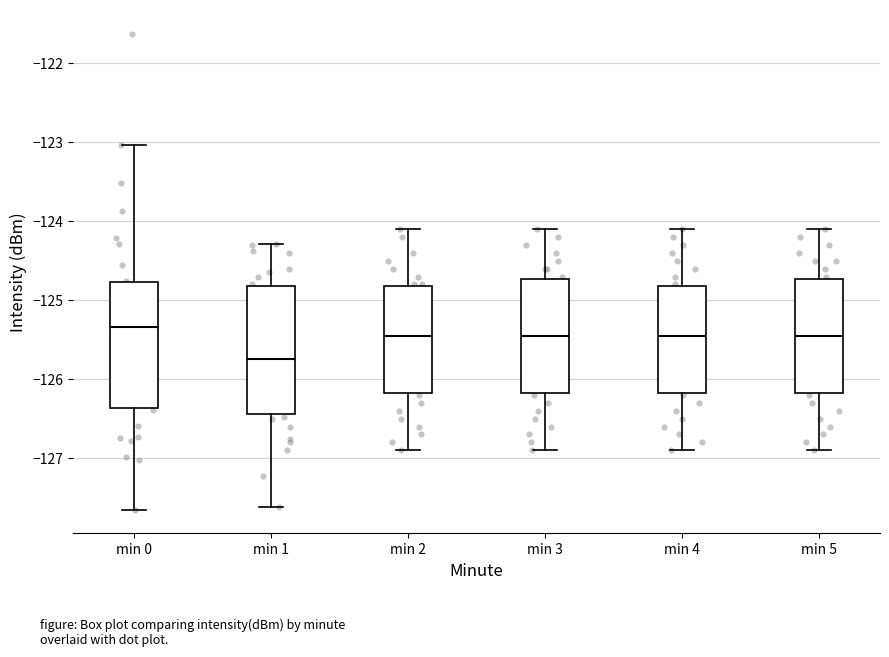

Reading left to right, read every box against the y-axis: the position of its median line, the range the box covers, and the ends of its whiskers. The values are not printed on the chart, so give them approximately, as read against the axis.

min 0: median -125.3, box -126.4 to -124.8, whiskers -127.7 to -123.0
min 1: median -125.7, box -126.4 to -124.8, whiskers -127.6 to -124.3
min 2: median -125.4, box -126.2 to -124.8, whiskers -126.9 to -124.1
min 3: median -125.4, box -126.2 to -124.7, whiskers -126.9 to -124.1
min 4: median -125.4, box -126.2 to -124.8, whiskers -126.9 to -124.1
min 5: median -125.4, box -126.2 to -124.7, whiskers -126.9 to -124.1